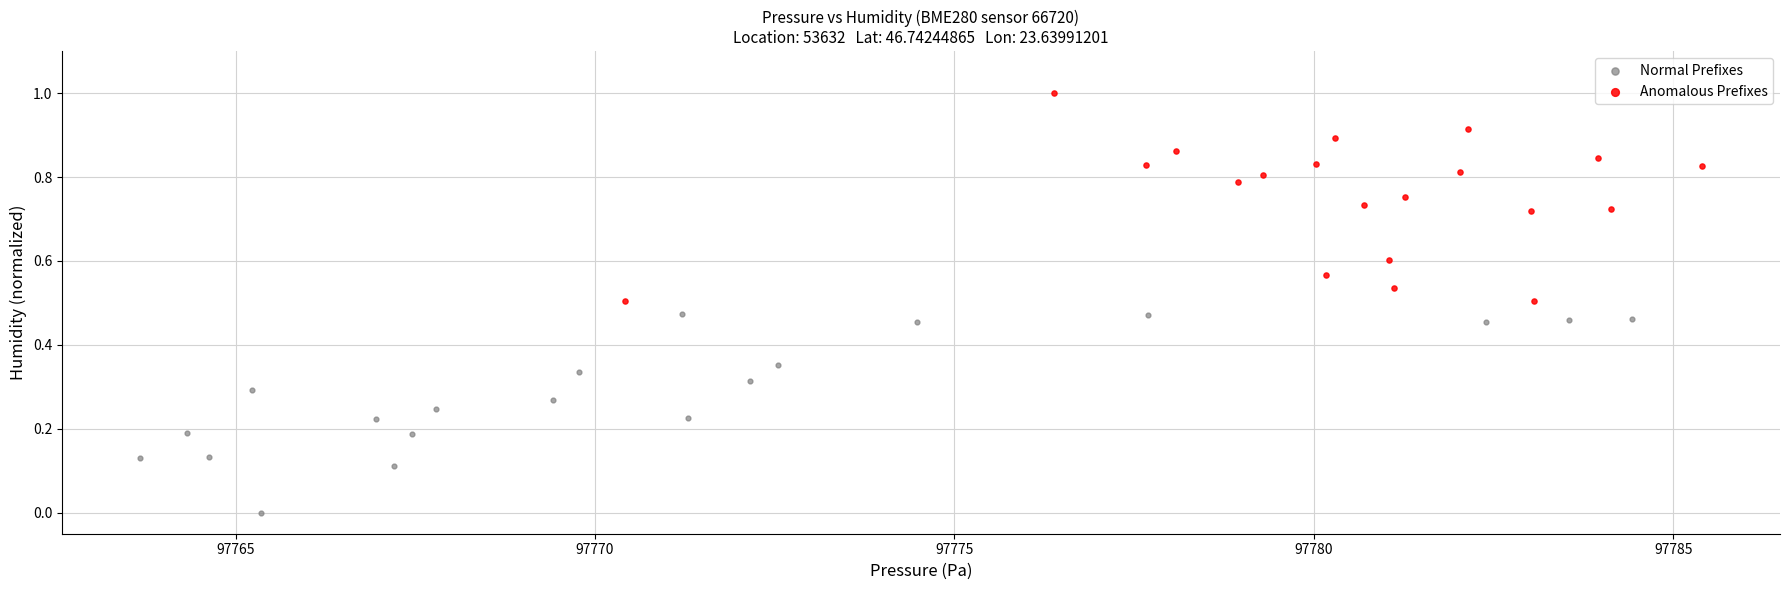

Which series reaches the maximum Y coordinate?

Anomalous Prefixes